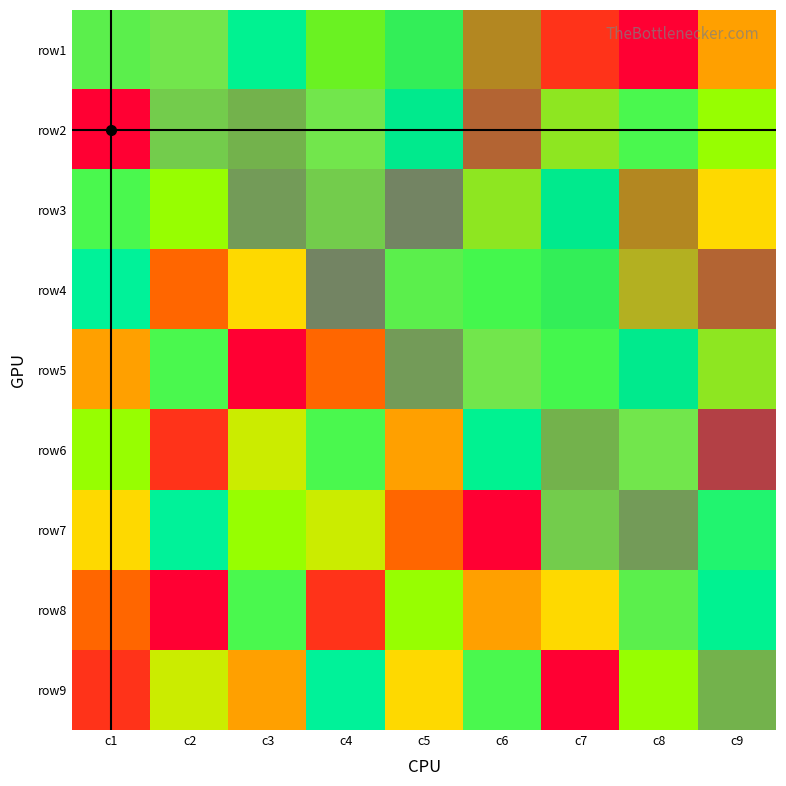

Reading left to right, list all the values displayed in this chart.

row1: c1=6	c2=5	c3=9	c4=7	c5=8	c6=3	c7=2	c8=1	c9=4
row2: c1=1	c2=4	c3=3	c4=5	c5=9	c6=2	c7=6	c8=8	c9=7
row3: c1=8	c2=7	c3=2	c4=4	c5=1	c6=6	c7=9	c8=3	c9=5
row4: c1=9	c2=3	c3=5	c4=1	c5=6	c6=7	c7=8	c8=4	c9=2
row5: c1=4	c2=8	c3=1	c4=3	c5=2	c6=5	c7=7	c8=9	c9=6
row6: c1=7	c2=2	c3=6	c4=8	c5=4	c6=9	c7=3	c8=5	c9=1
row7: c1=5	c2=9	c3=7	c4=6	c5=3	c6=1	c7=4	c8=2	c9=8
row8: c1=3	c2=1	c3=8	c4=2	c5=7	c6=4	c7=5	c8=6	c9=9
row9: c1=2	c2=6	c3=4	c4=9	c5=5	c6=8	c7=1	c8=7	c9=3